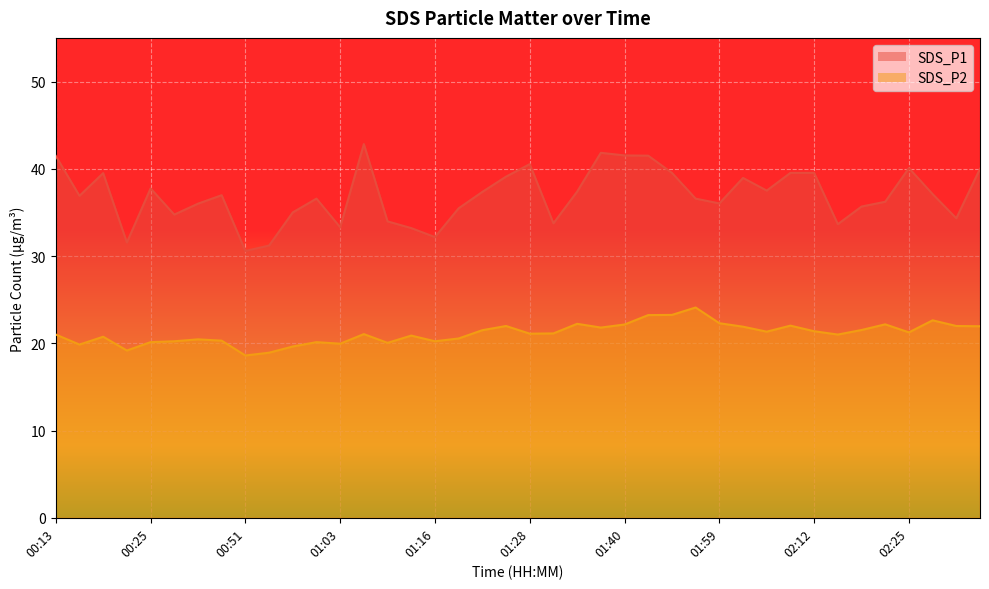

List the labels in order of SDS_P2 value, largest first.

01:53, 01:50, 01:43, 02:28, 01:59, 01:34, 02:22, 01:40, 02:09, 01:25, 02:31, 02:34, 02:02, 01:37, 02:18, 01:22, 02:12, 02:06, 02:25, 01:31, 01:28, 01:06, 00:13, 02:15, 01:12, 00:19, 01:19, 00:38, 00:41, 00:28, 01:16, 00:25, 01:00, 01:09, 01:03, 00:16, 00:57, 00:22, 00:54, 00:51